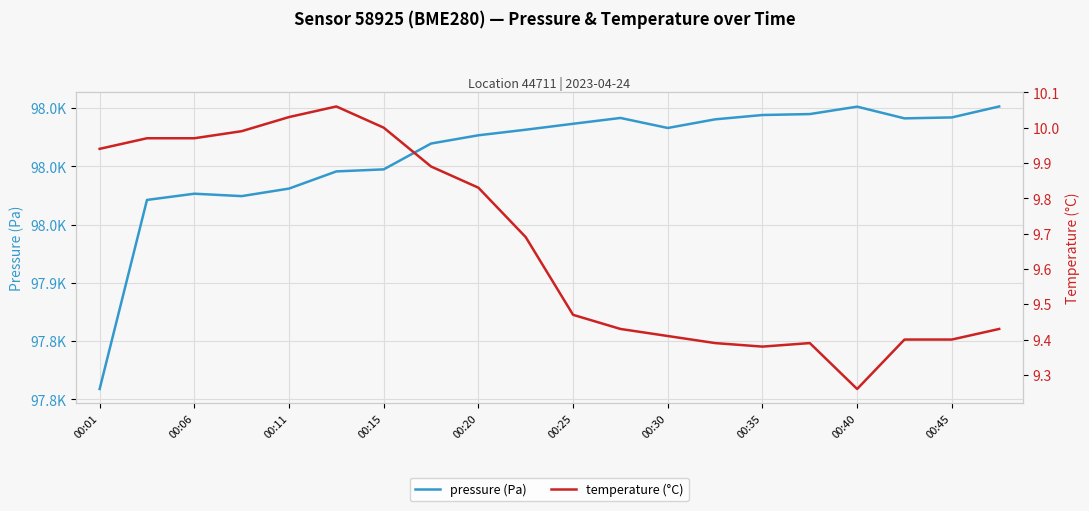

True or false: temperature (°C) and pressure (Pa) intersect in this chart.

False